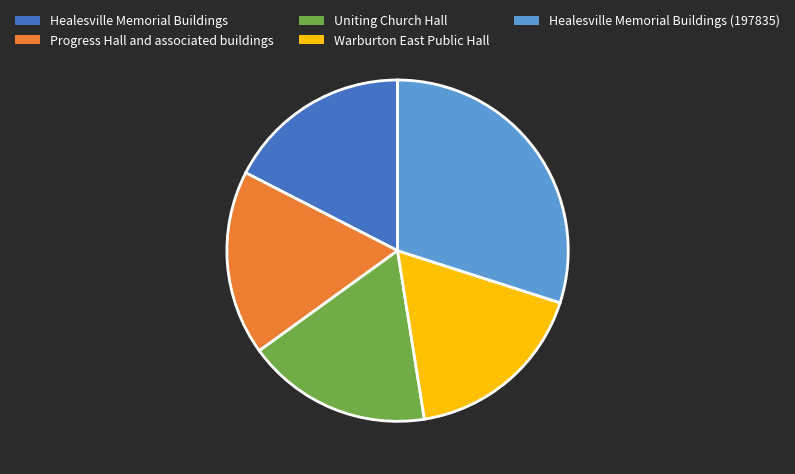

Combined, do Healesville Memorial Buildings (197835) and Uniting Church Hall account for over 50%?

No